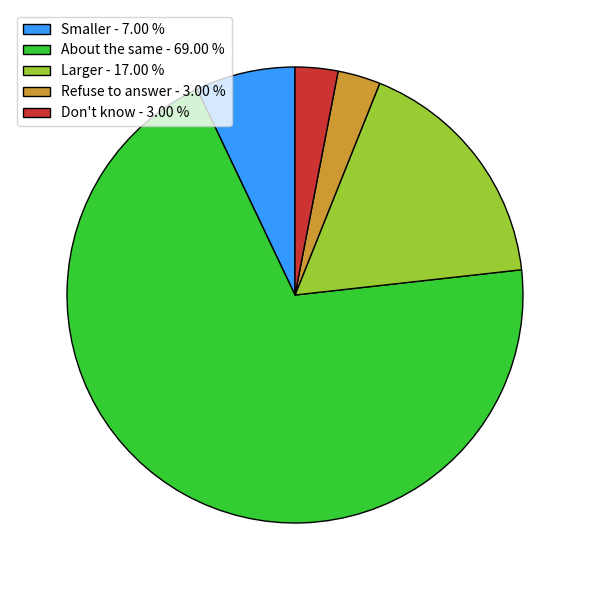

True or false: About the same accounts for 70% of the total.

True